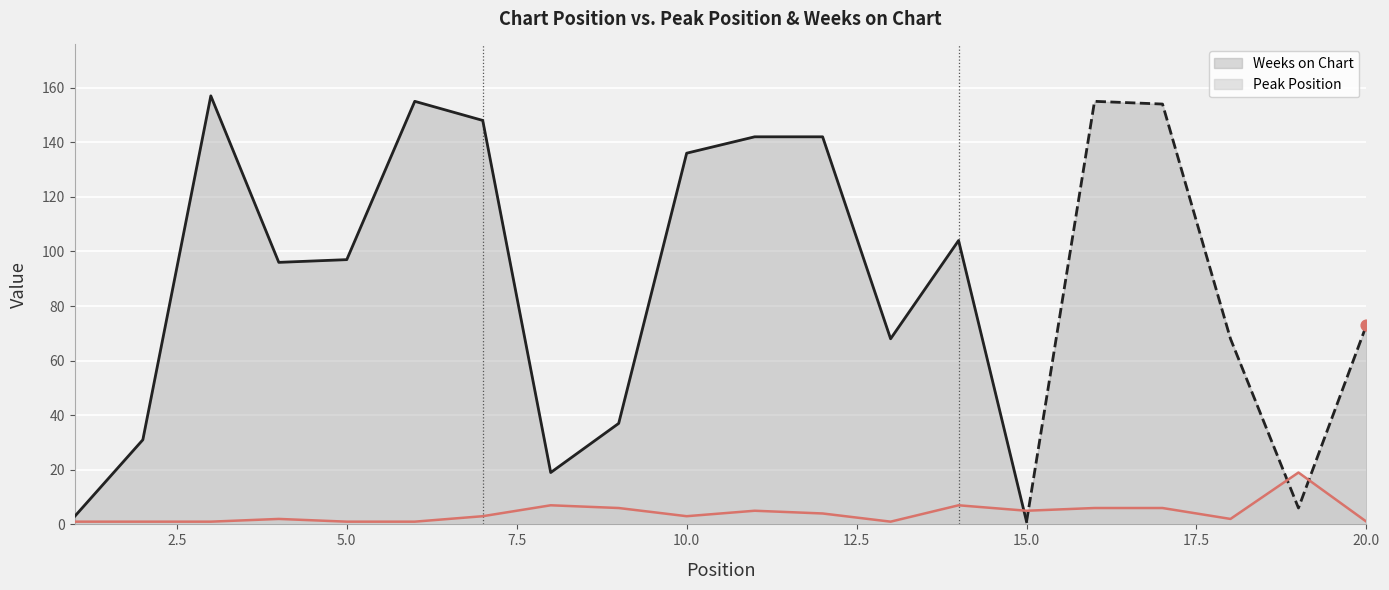

What is the highest value of the Peak Position series?

19